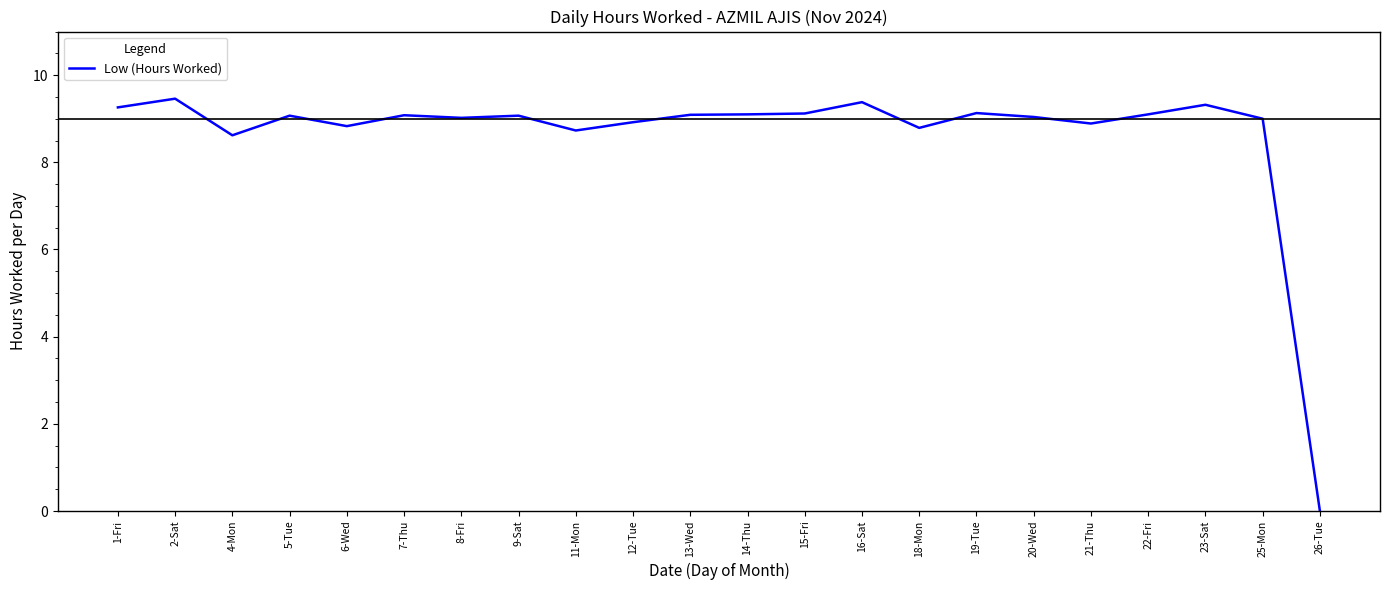

What is the difference between the maximum and second lowest values?

0.8